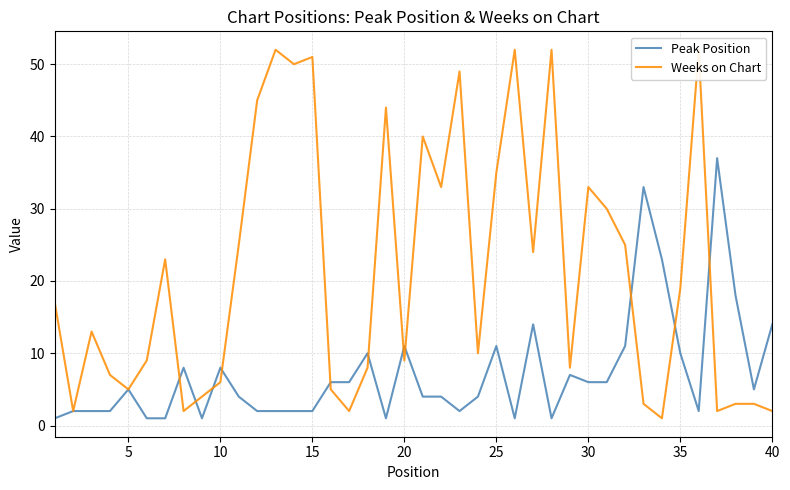

At how many categories does at least one series exceed 15?

24